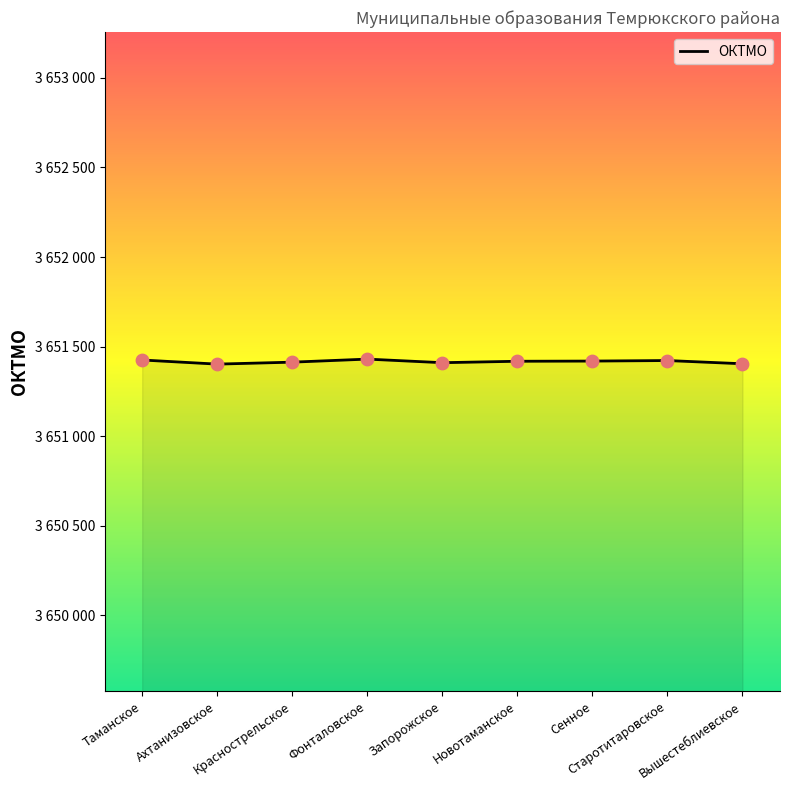

What is the change in value from Таманское to Фонталовское?

+5